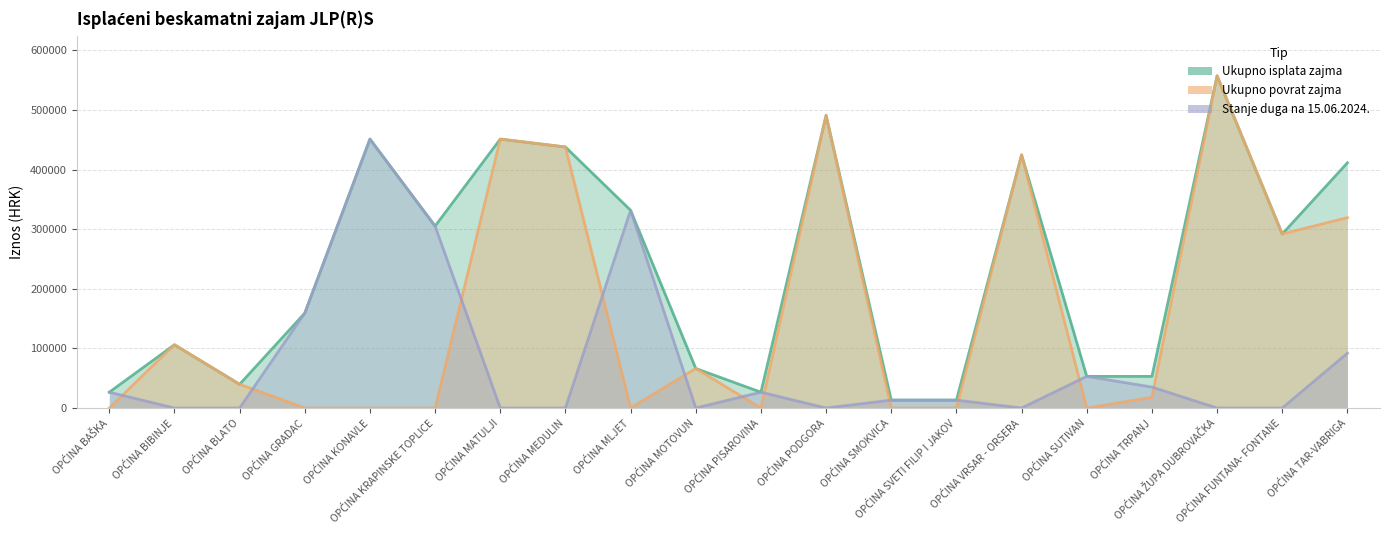

True or false: Ukupno isplata zajma has more than 0 interior local peaks.

True